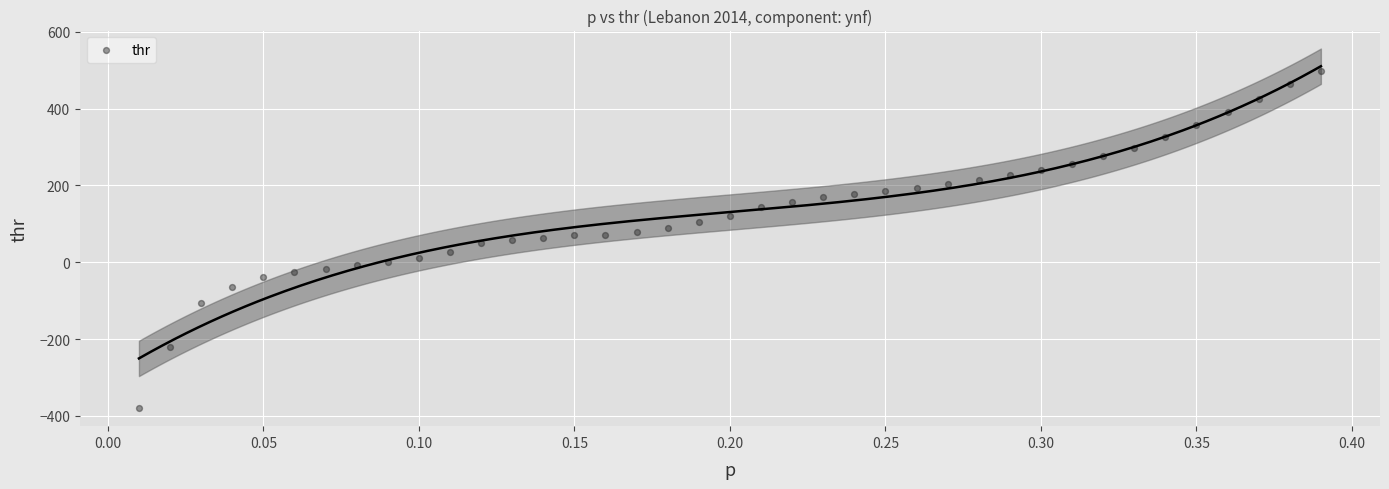

What is the range of X values (max minus min)?

0.4